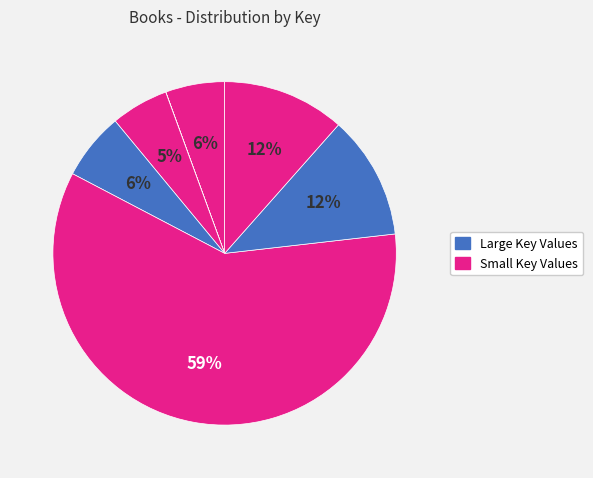

To the nearest percent, what is the difference between the largest and smallest slice percentages?

59%